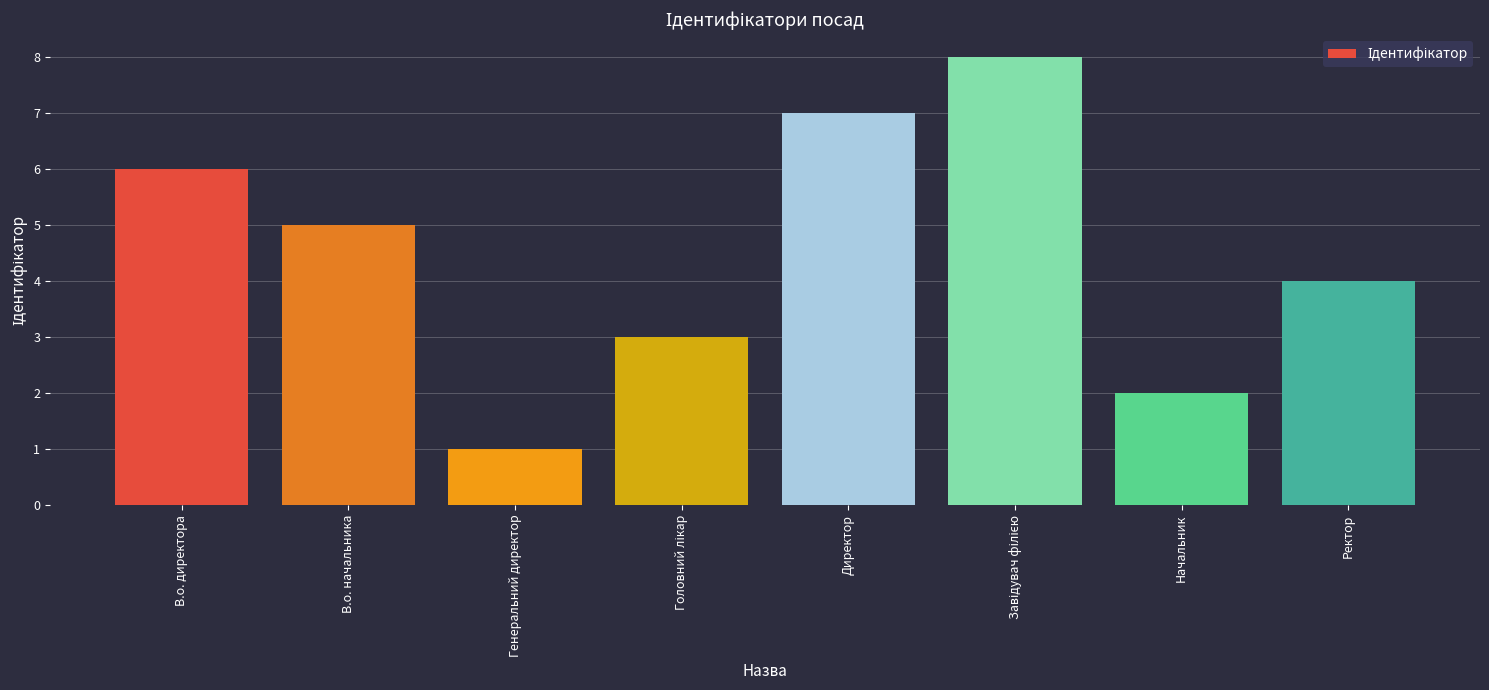

Count the values in the range 3 to 7.

5